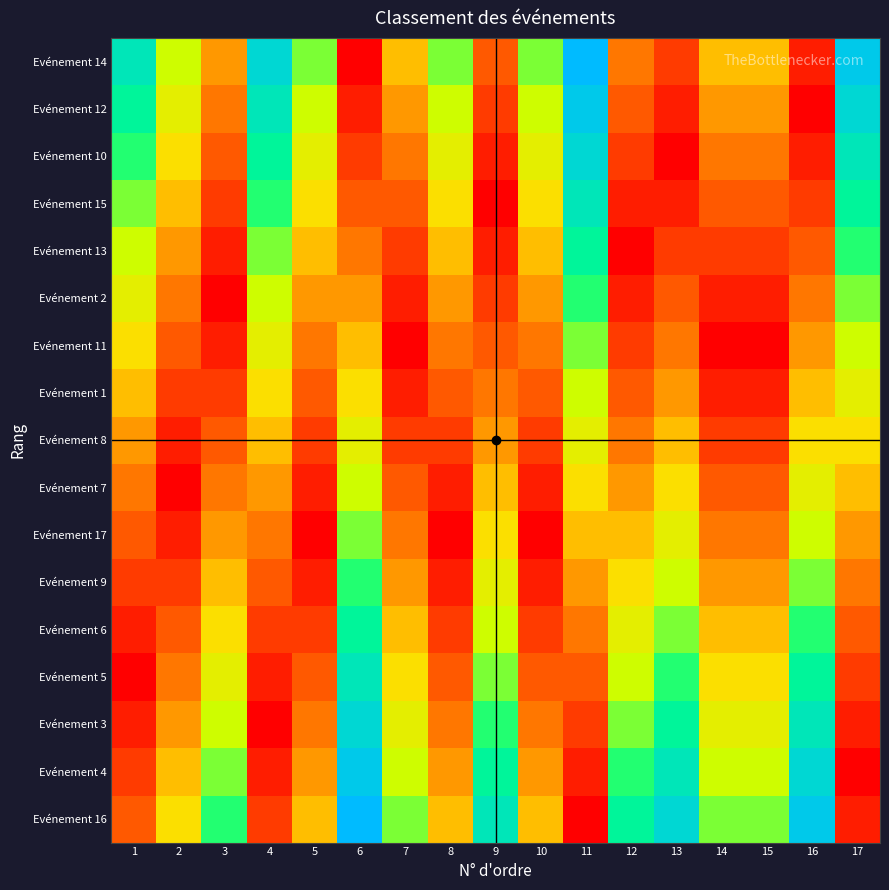

What is the total value across all series at 5?

4.8